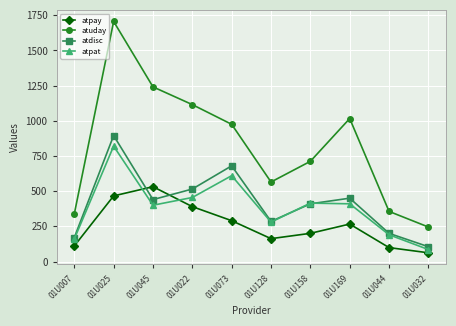

Which series has the widest spread of values?

atuday